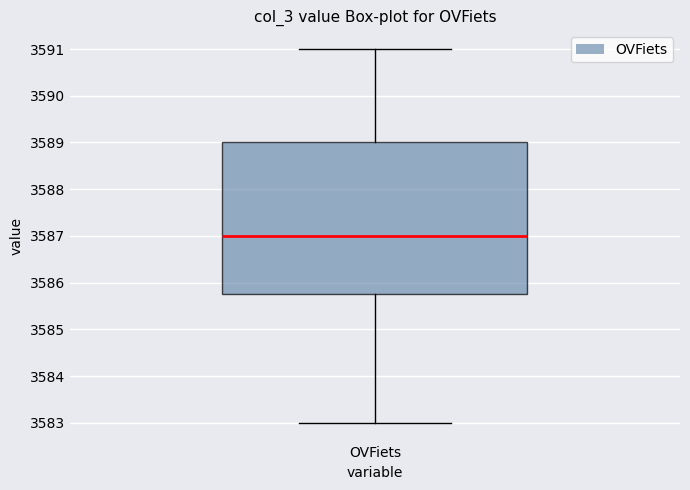

Where is the upper edge of the box for OVFiets on the y-axis? The values are not printed on the chart, so give them approximately, as read against the axis.

3589.0